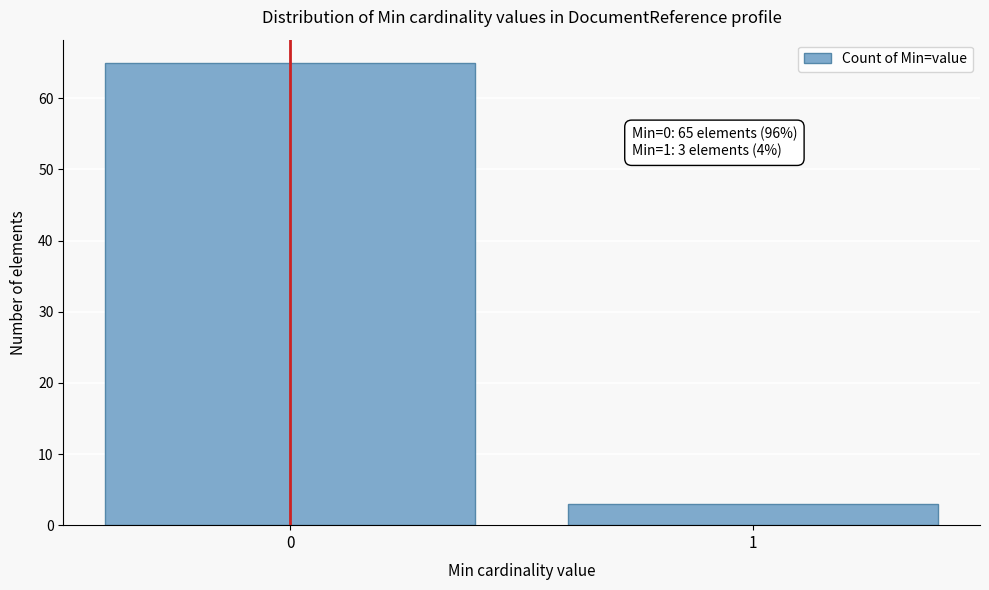

Reading right to left, what are all the values shown in this chart?

3	65